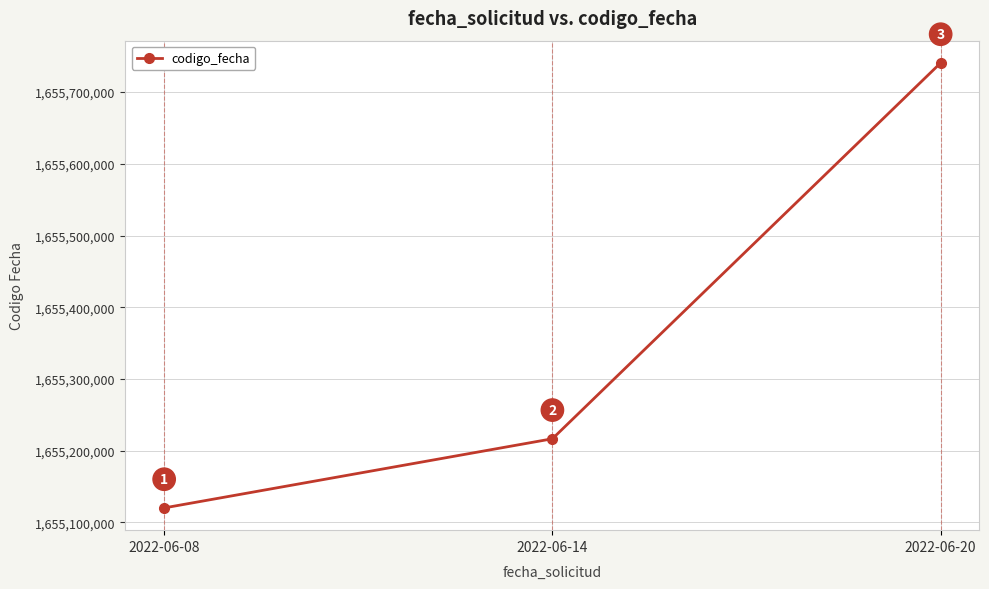

Approximately how many times larger is the value at 2022-06-08 compared to 2022-06-20?

1.0